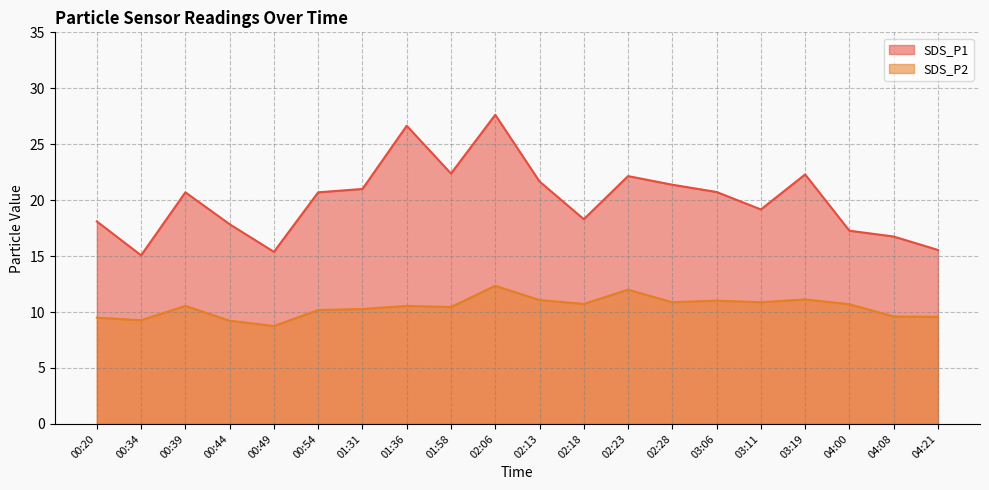

Reading right to left, transcribe all the data shown in this chart.

SDS_P1: 04:21=15.6	04:08=16.8	04:00=17.3	03:19=22.3	03:11=19.2	03:06=20.7	02:28=21.4	02:23=22.1	02:18=18.3	02:13=21.7	02:06=27.6	01:58=22.4	01:36=26.6	01:31=21.0	00:54=20.7	00:49=15.4	00:44=17.9	00:39=20.7	00:34=15.1	00:20=18.1
SDS_P2: 04:21=9.6	04:08=9.6	04:00=10.7	03:19=11.1	03:11=10.9	03:06=11.0	02:28=10.9	02:23=12.0	02:18=10.7	02:13=11.1	02:06=12.3	01:58=10.4	01:36=10.6	01:31=10.3	00:54=10.2	00:49=8.8	00:44=9.2	00:39=10.6	00:34=9.3	00:20=9.5